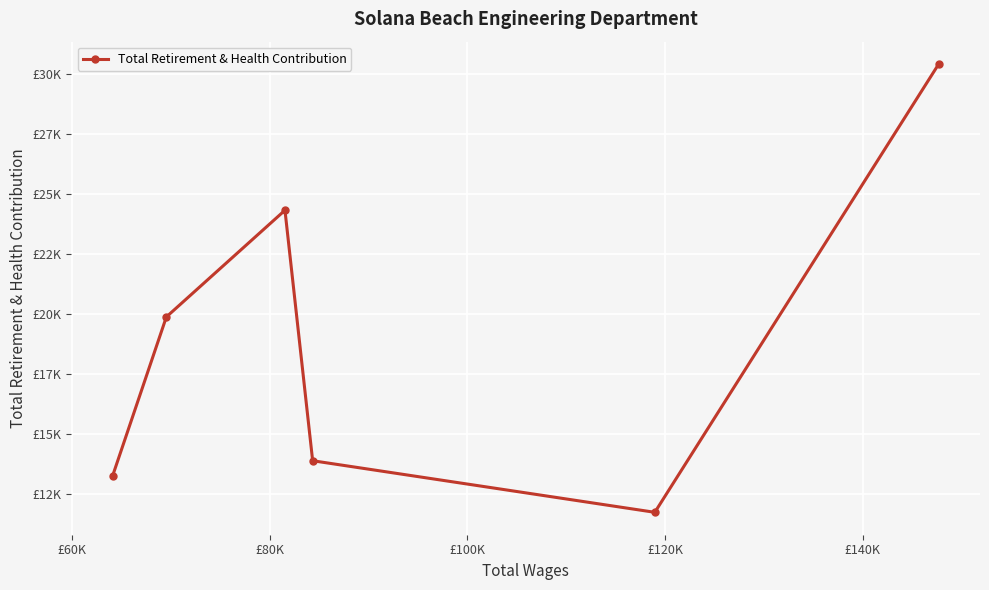

Is this an area chart (filled region under the line)?

No